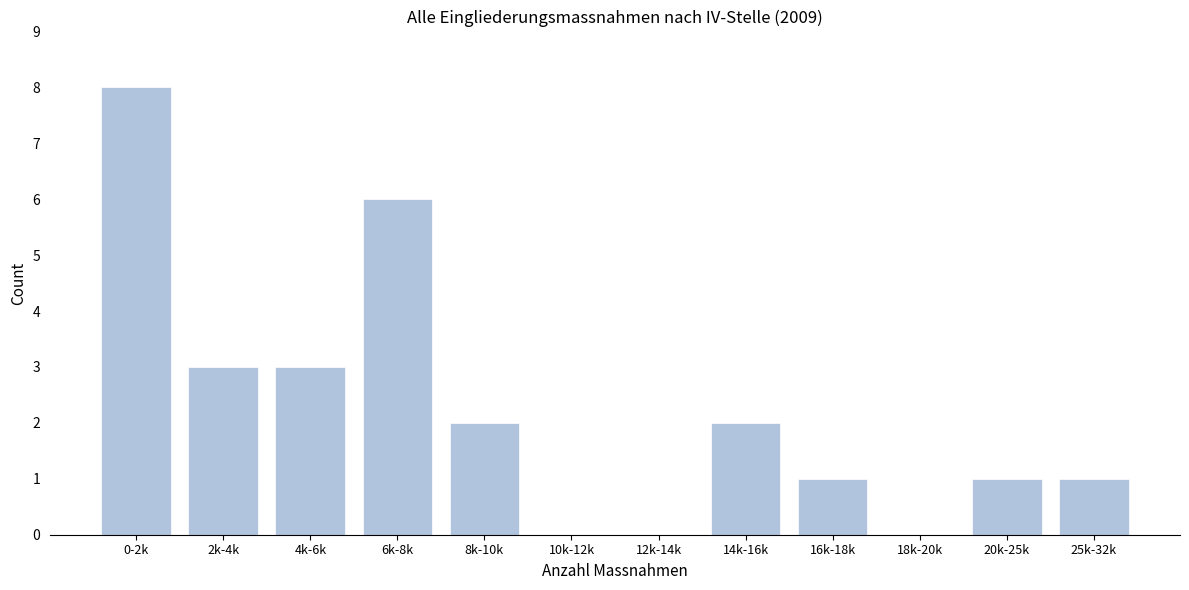

Reading left to right, extract all data points from this chart.

0-2k=8	2k-4k=3	4k-6k=3	6k-8k=6	8k-10k=2	10k-12k=0	12k-14k=0	14k-16k=2	16k-18k=1	18k-20k=0	20k-25k=1	25k-32k=1